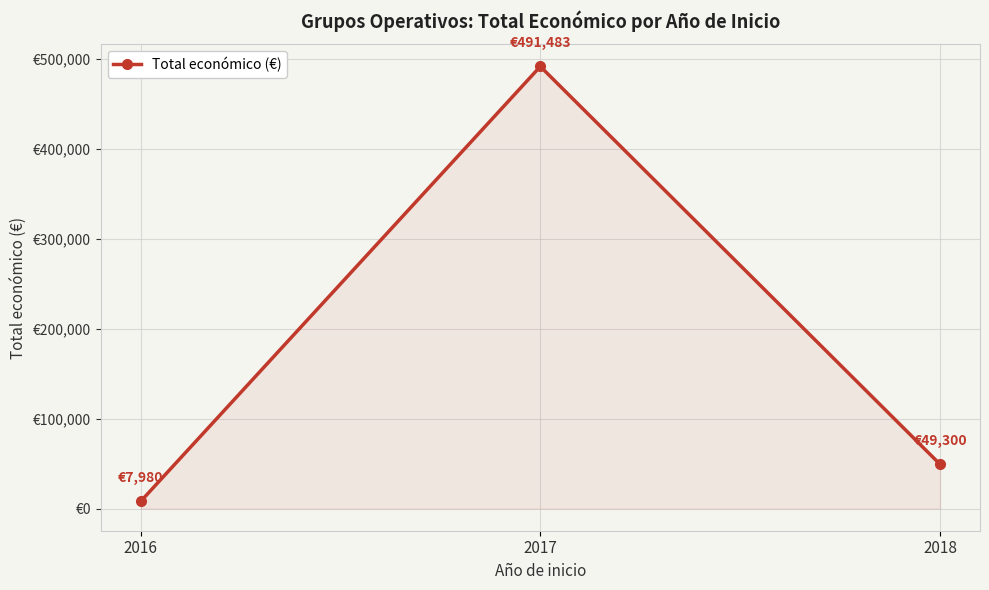

The value at 2018 is 49300. True or false?

True